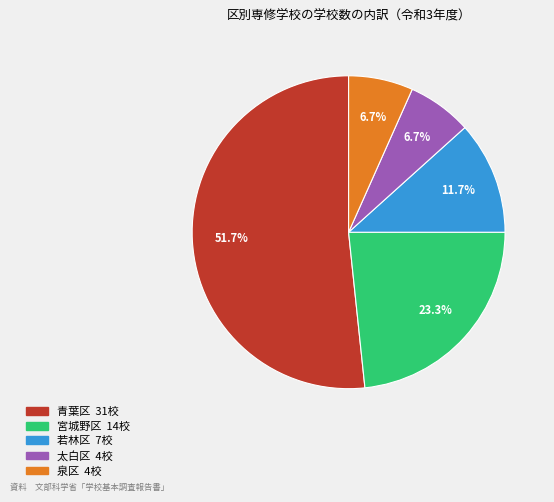

To the nearest percent, what is the combined percentage of 太白区 and 宮城野区?

30%